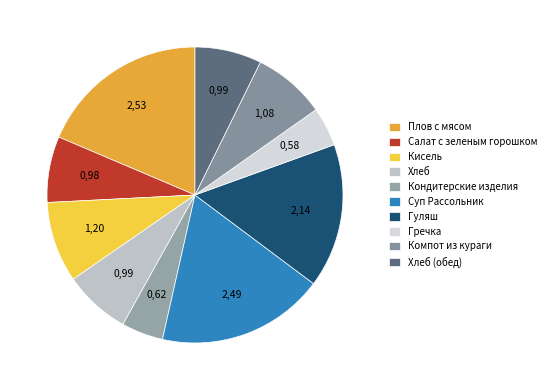

What percentage do Суп Рассольник and Кондитерские изделия together represent?

22.9%